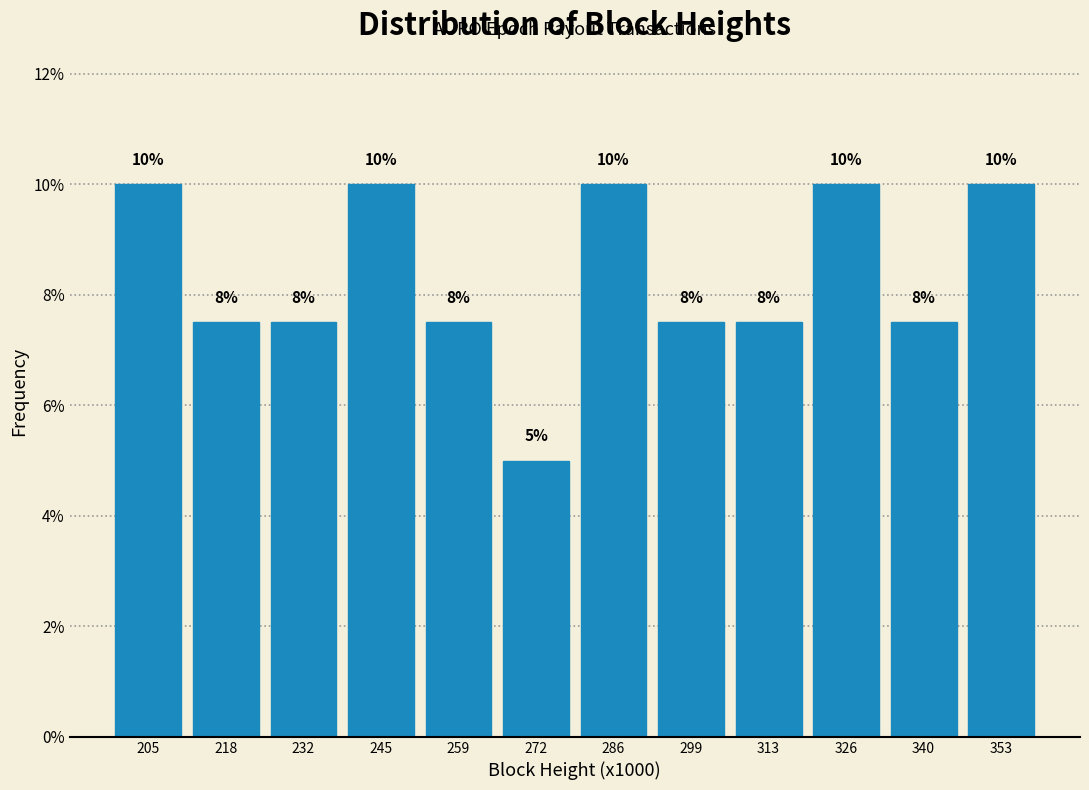

At which category does the chart reach its minimum across all series?

272